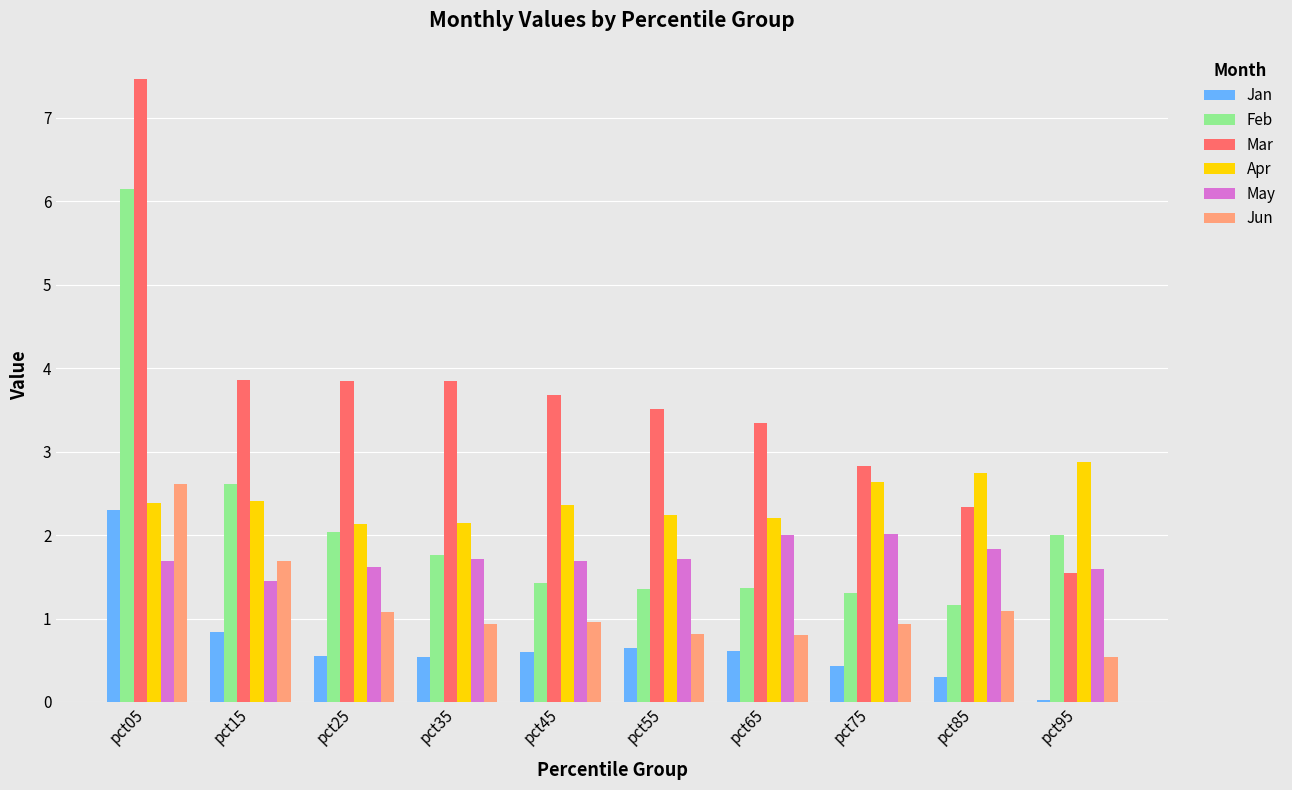

What are all the series names shown in the legend?

Jan, Feb, Mar, Apr, May, Jun